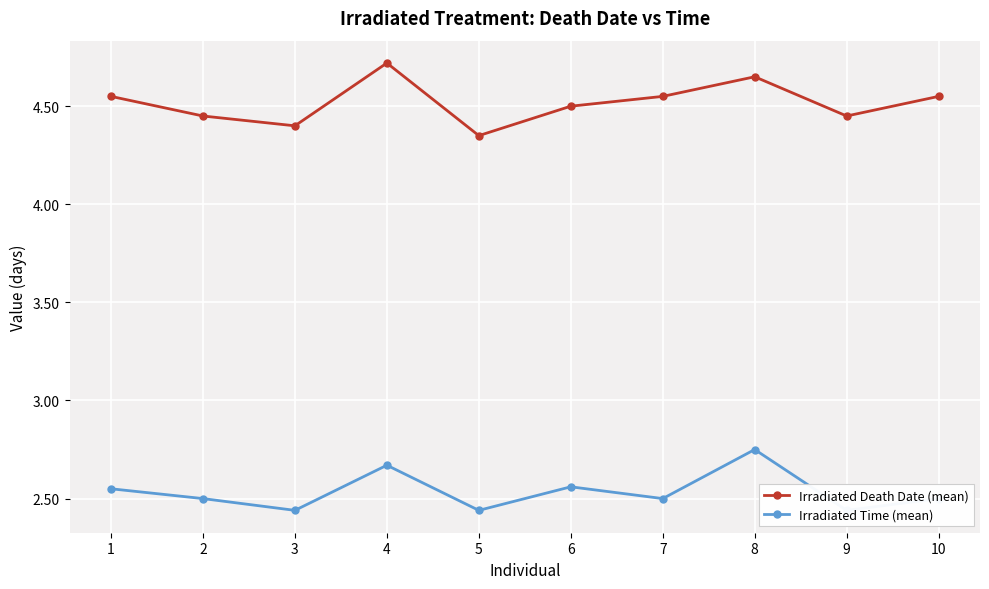

Which series has the largest total across all categories?

Irradiated Death Date (mean)